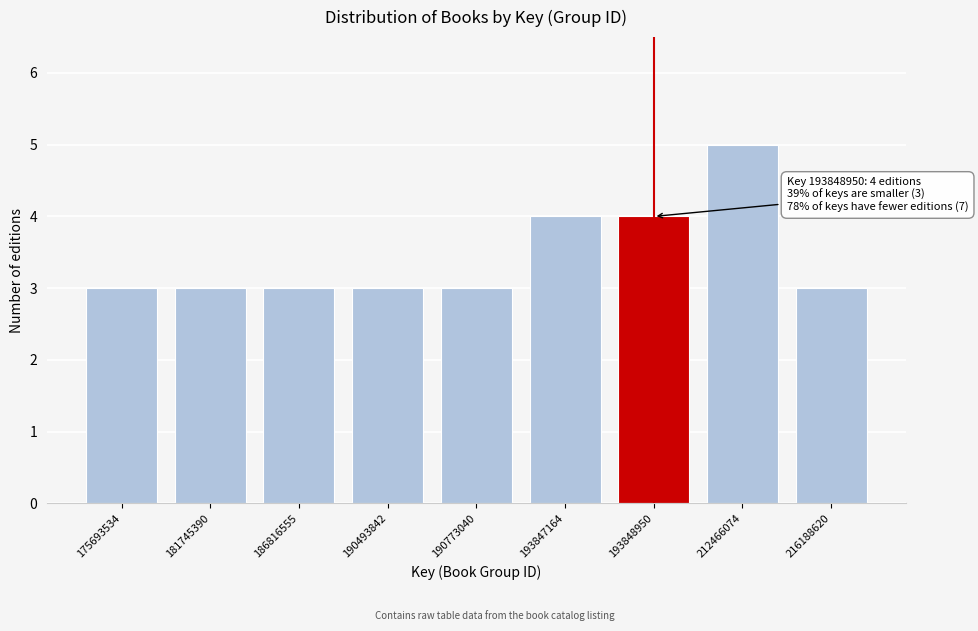

Reading left to right, extract all data points from this chart.

175693534=3	181745390=3	186816555=3	190493842=3	190773040=3	193847164=4	193848950=4	212466074=5	216188620=3